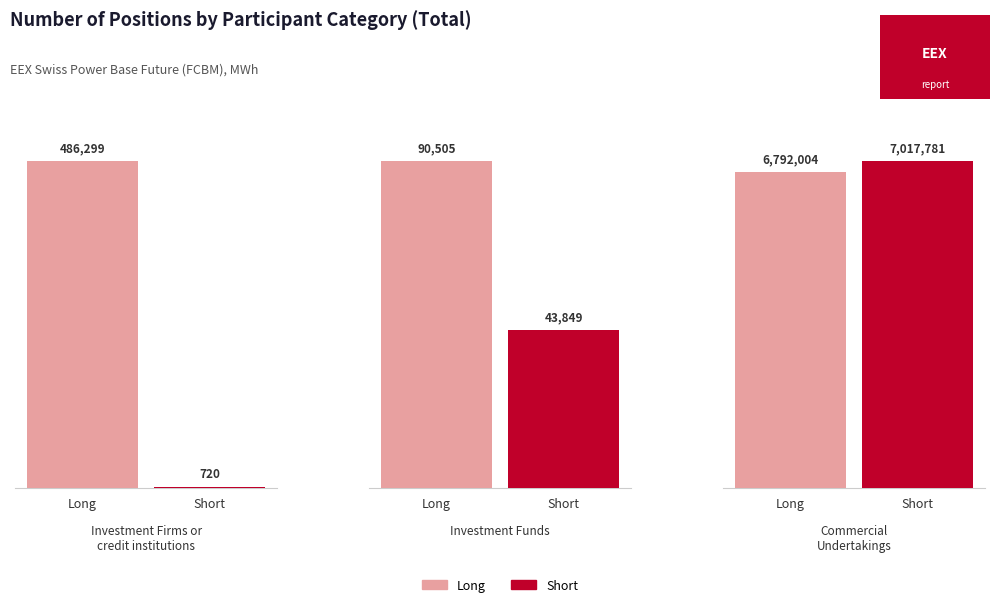

What is the highest value of the Short series?

7017781